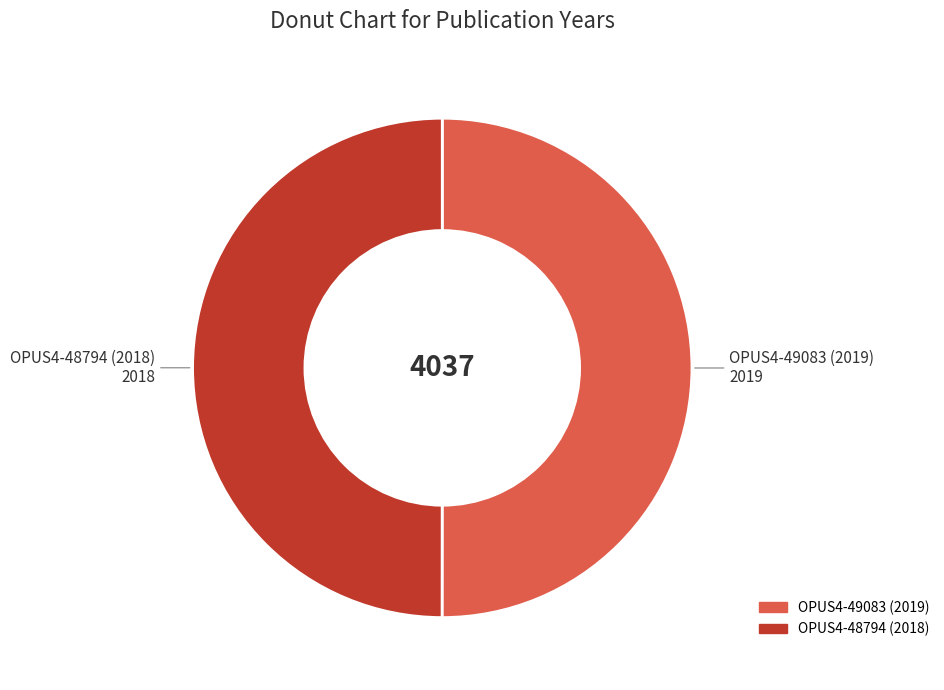

Do OPUS4-49083 (2019) and OPUS4-48794 (2018) together represent more than half of the pie?

Yes